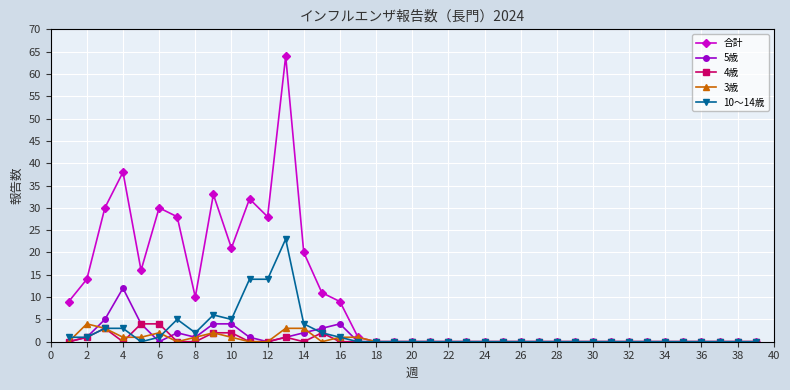

Is this an area chart (filled region under the line)?

No